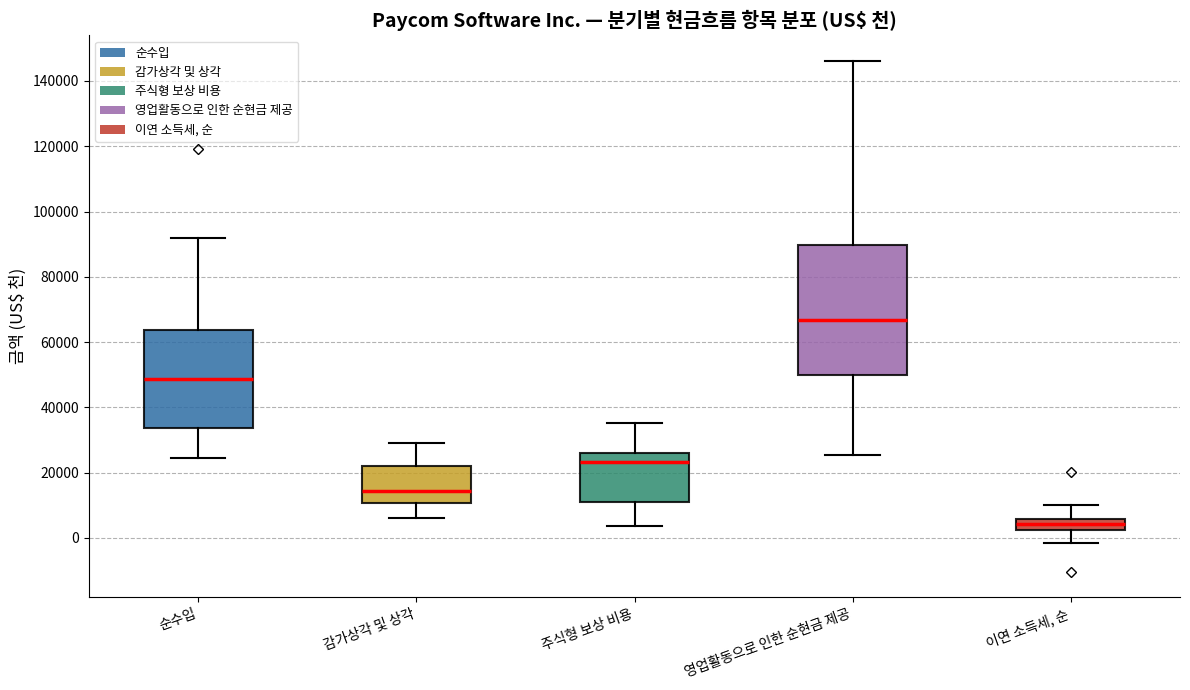

Where is the lower edge of the box for 주식형 보상 비용 on the y-axis? The values are not printed on the chart, so give them approximately, as read against the axis.

10000